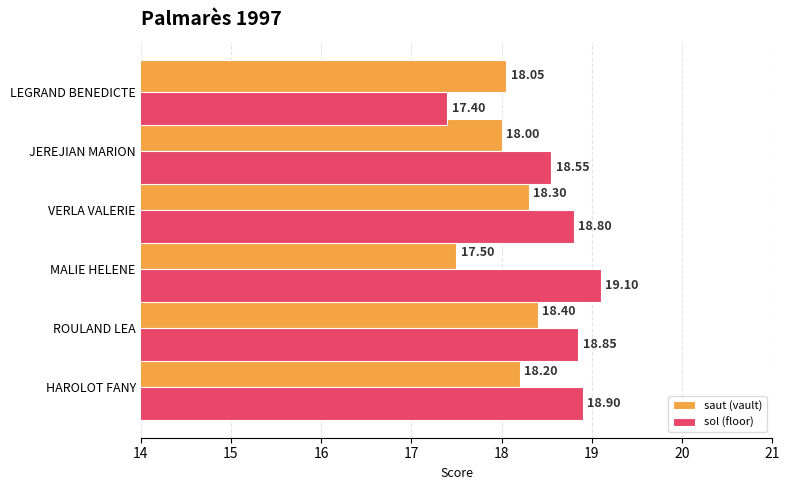

At which category is the sum across all series the highest?

ROULAND LEA